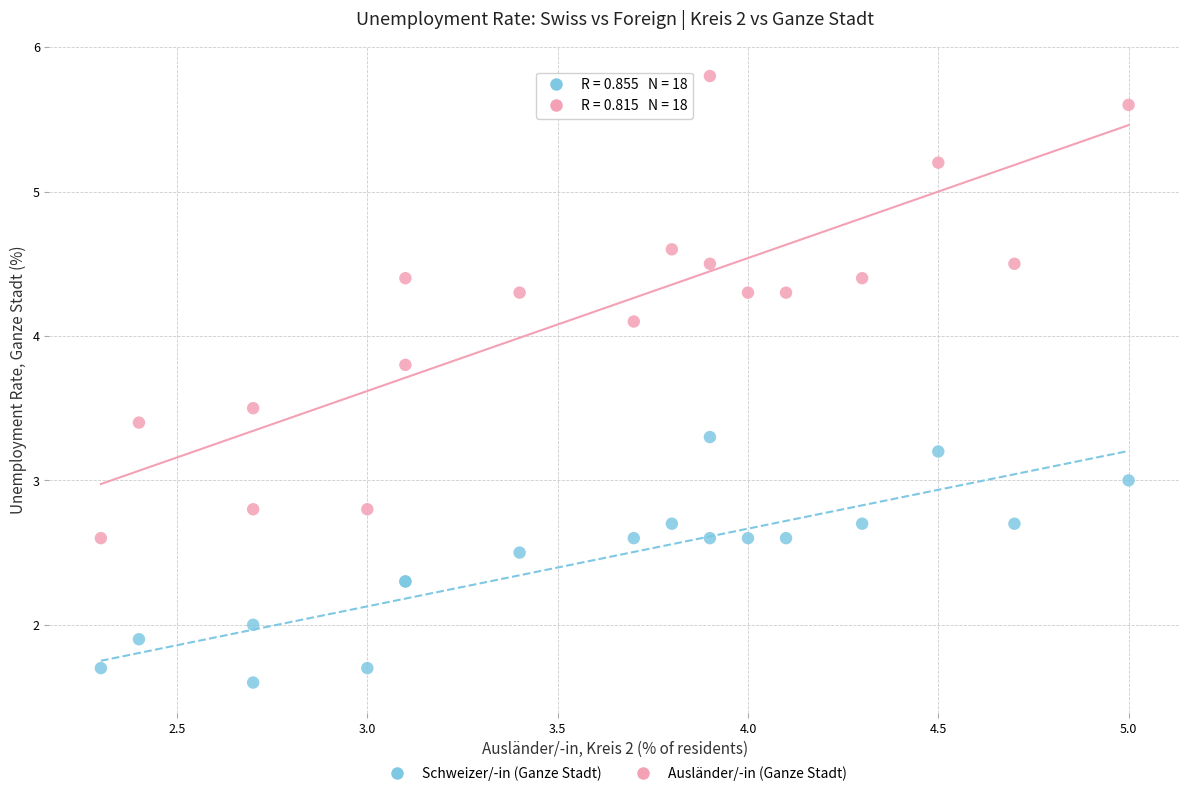

What is the X range (max minus min) for the scatter plot?

2.7